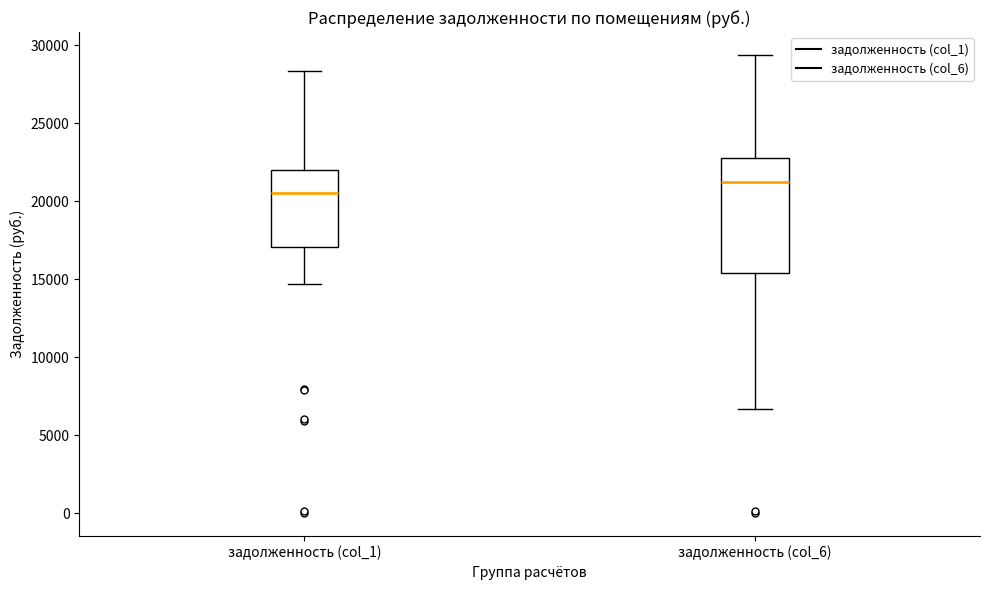

Which box has the lowest median line?

задолженность (col_1)